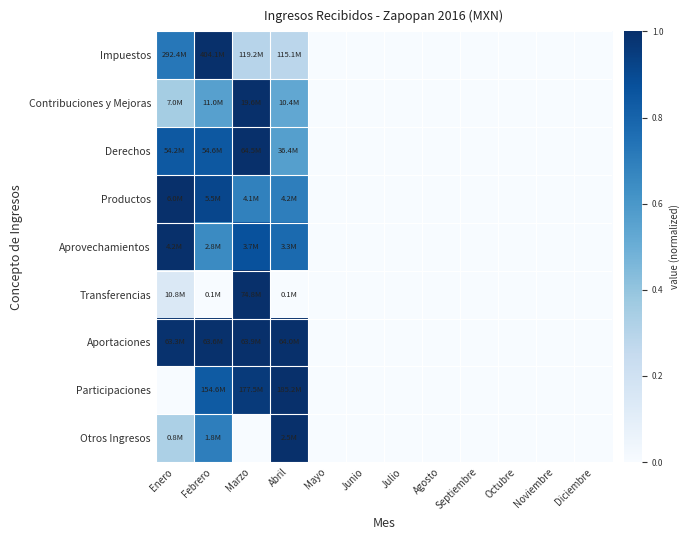

How many categories are shown in the chart?

12